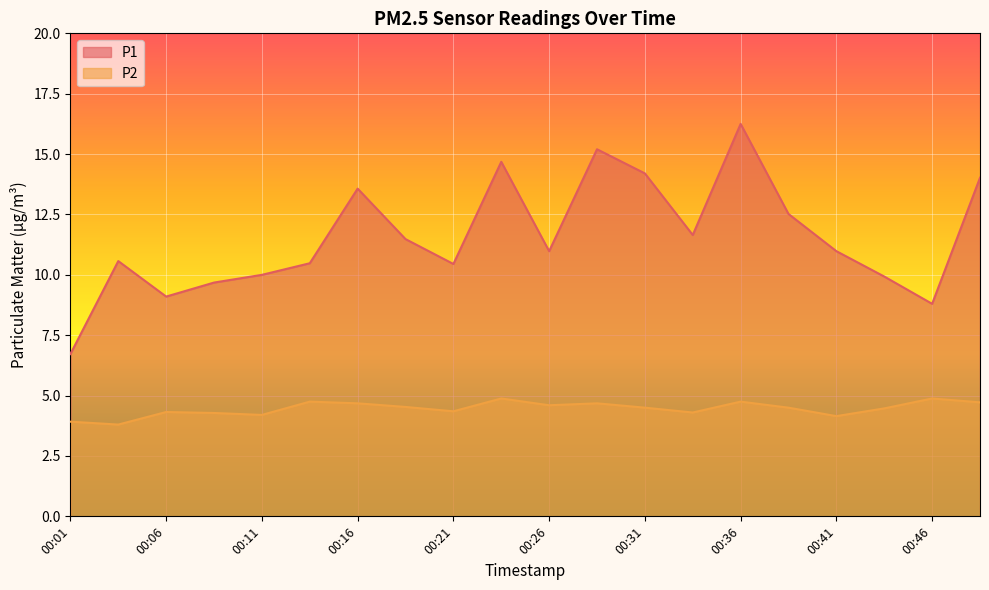

How many values in the P1 series are below 10?

5